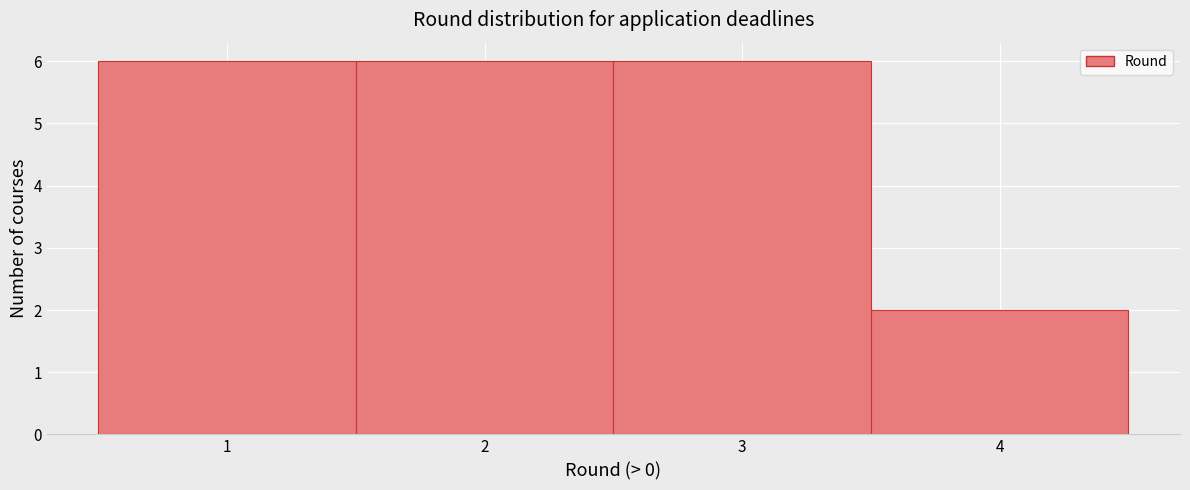

What is the height of the bar covering 1.5 to 2.5 on the x-axis? The values are not printed on the chart, so give them approximately, as read against the axis.

6